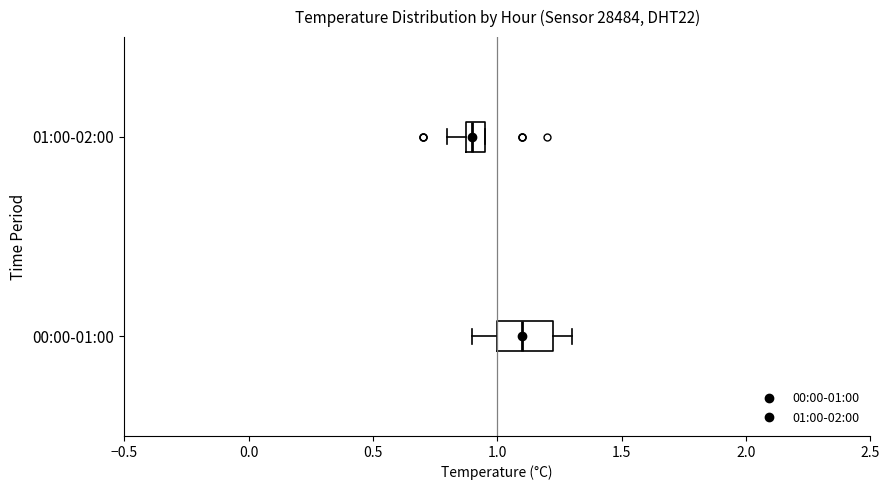

Which box has the furthest to the right median line?

00:00-01:00